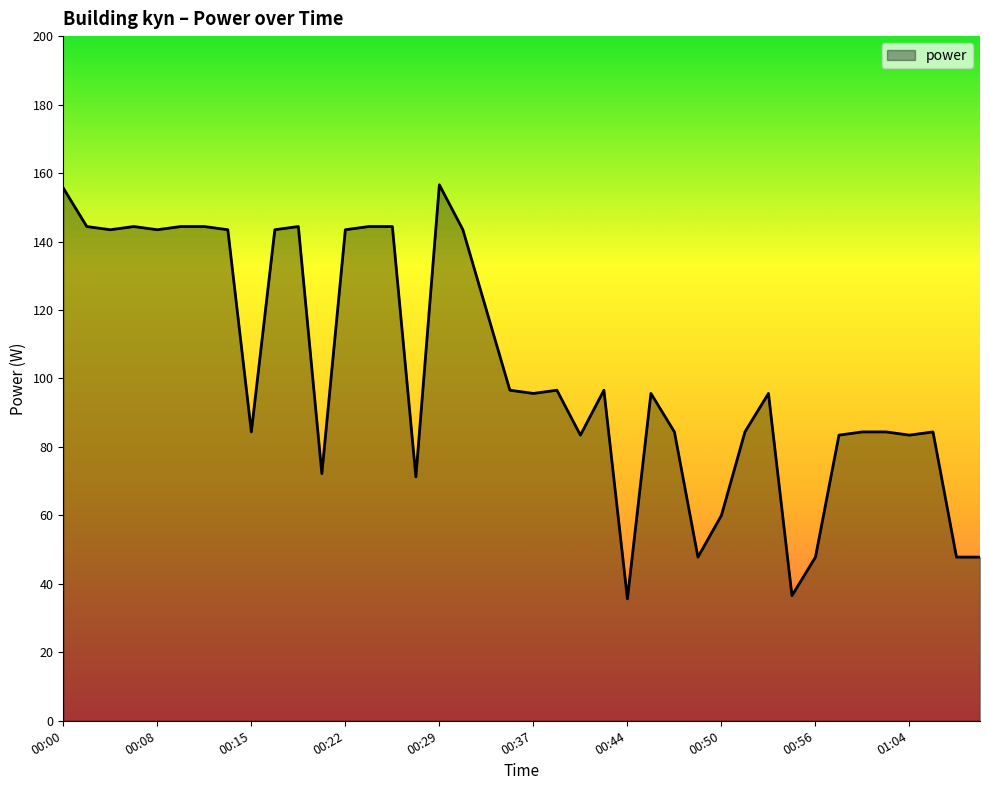

What is the difference between the second highest and second lowest values?

119.1